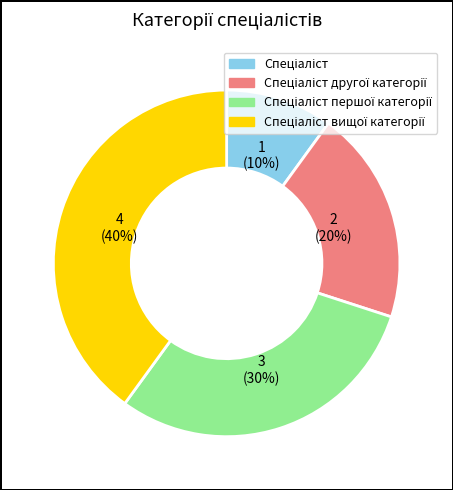

Does any single category account for the majority?

No